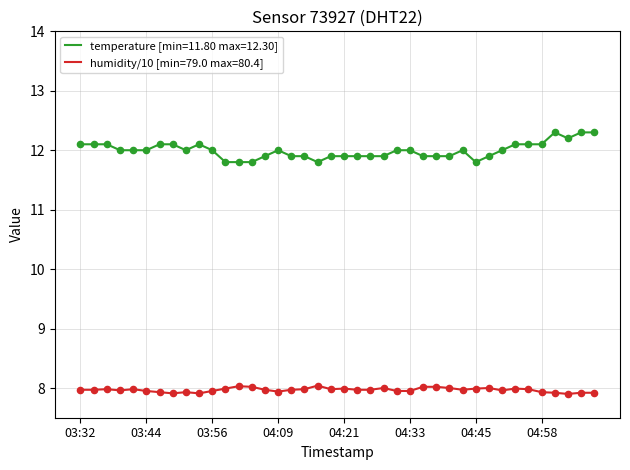

What is the greatest value displayed?

12.3